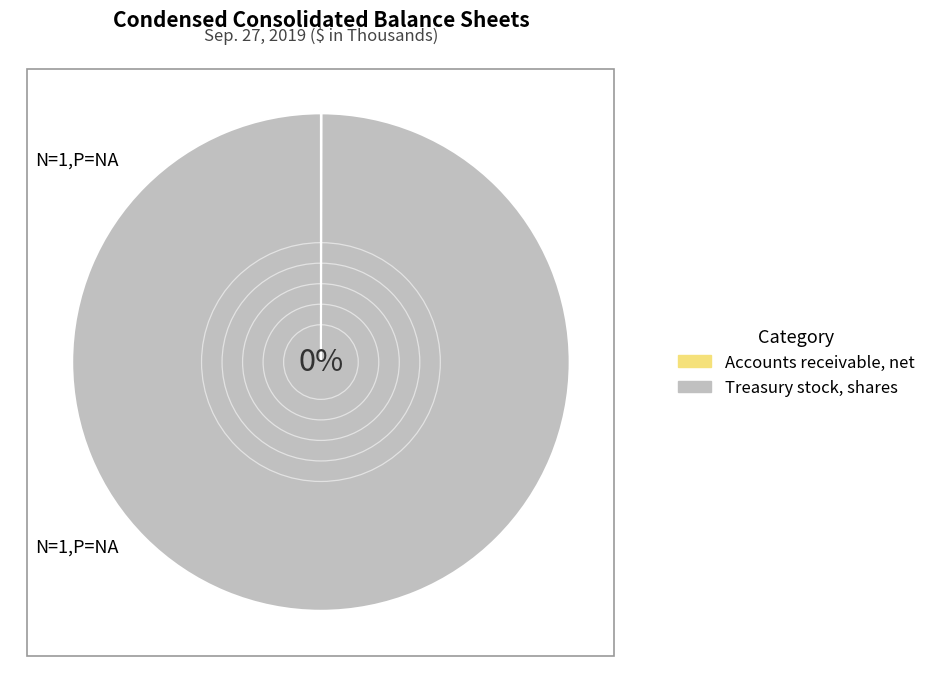

True or false: Accounts receivable, net accounts for 0% of the total.

True